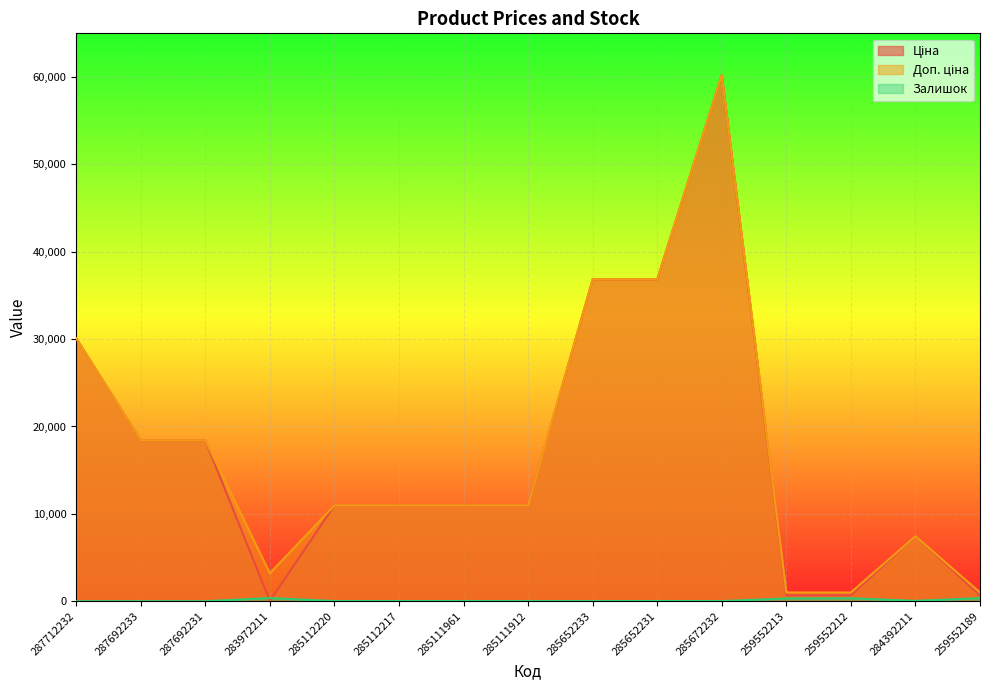

What is the value of the Ціна point at the 1st from the left?

30102.8